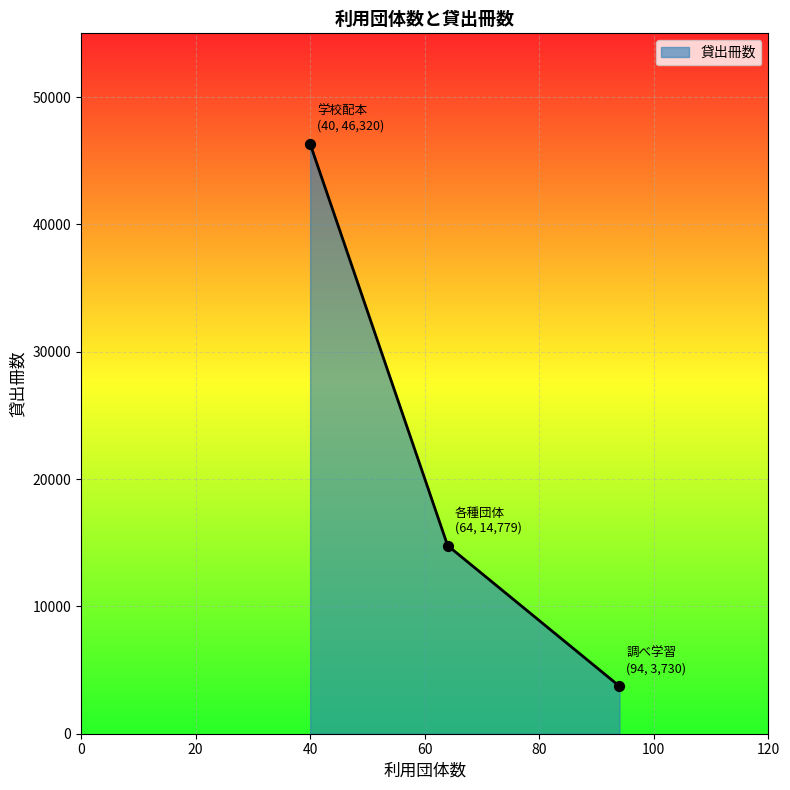

What is the greatest value displayed?

46320